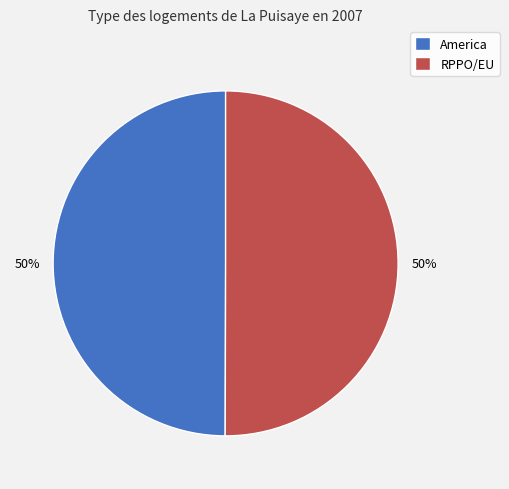

To the nearest percent, what is the average slice percentage?

50%